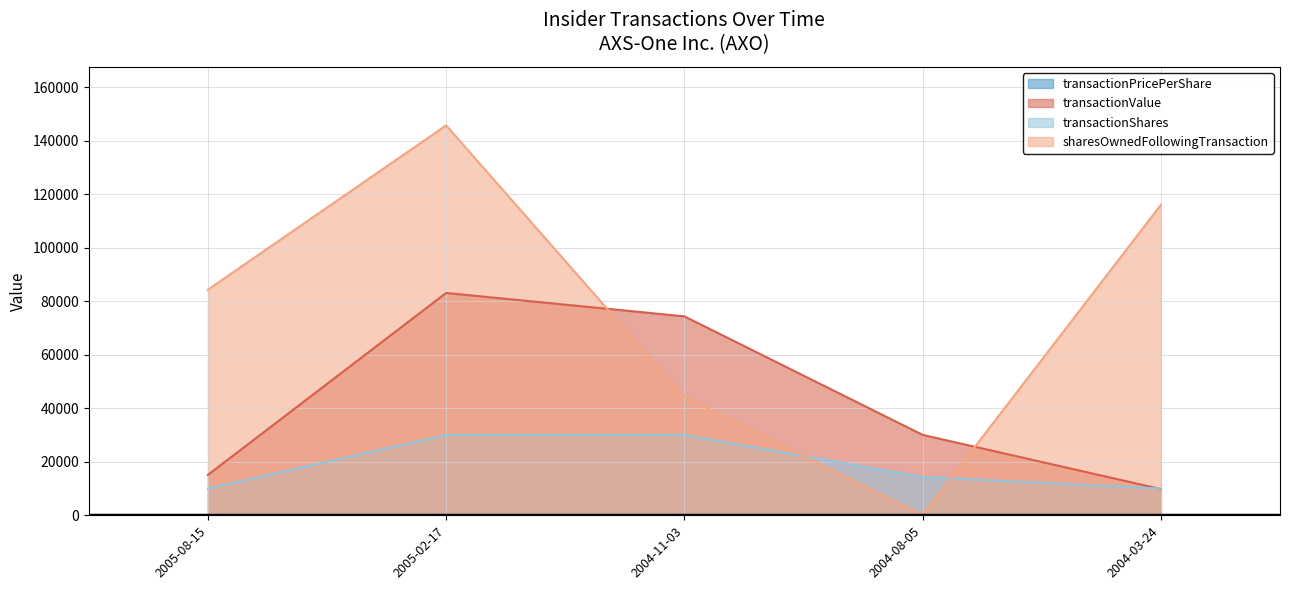

Between which two adjacent categories do transactionShares and sharesOwnedFollowingTransaction first intersect?

2004-11-03 and 2004-08-05